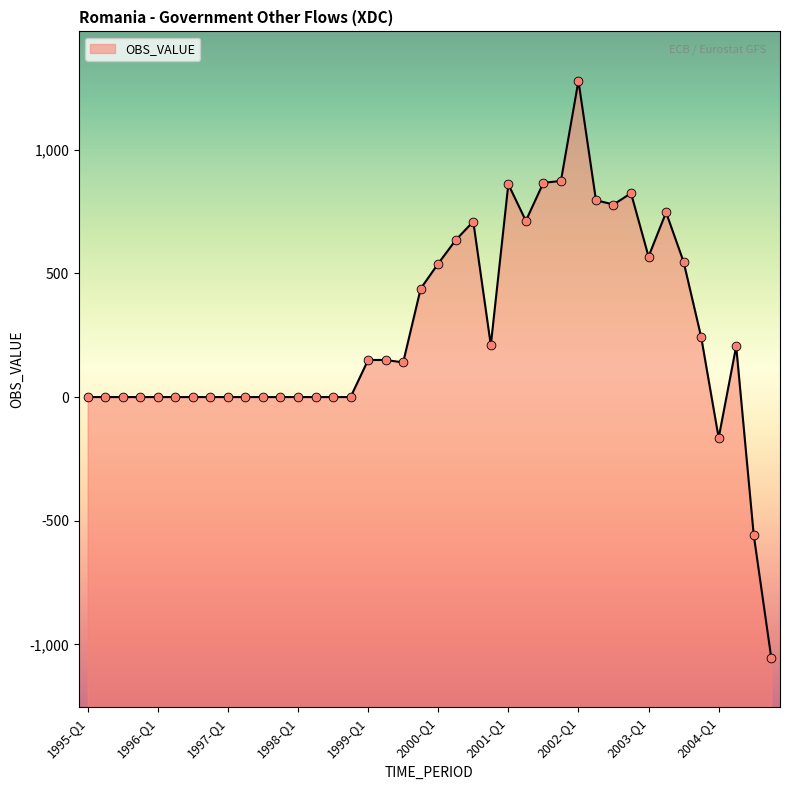

Which has a higher value, 1999-Q1 or 2004-Q3?

1999-Q1